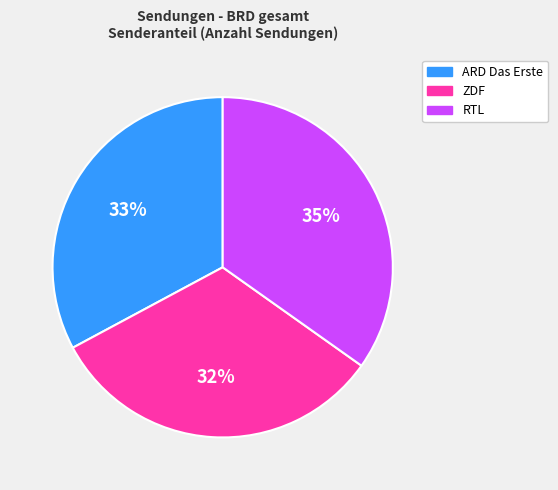

Between RTL and ZDF, which is larger?

RTL